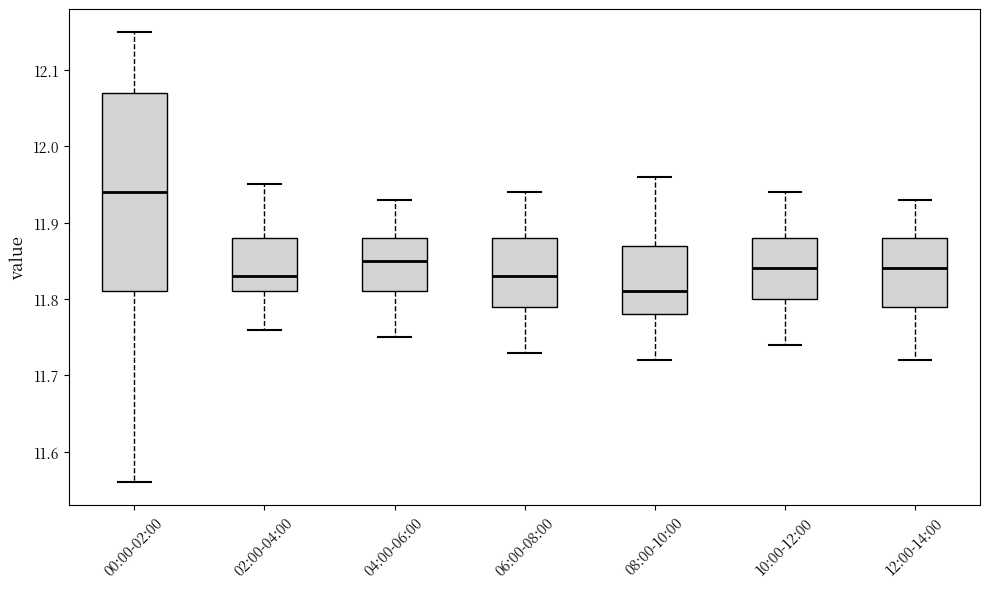

Reading left to right, read every box against the y-axis: the position of its median line, the range the box covers, and the ends of its whiskers. The values are not printed on the chart, so give them approximately, as read against the axis.

00:00-02:00: median 11.94, box 11.81 to 12.07, whiskers 11.56 to 12.15
02:00-04:00: median 11.83, box 11.81 to 11.88, whiskers 11.76 to 11.95
04:00-06:00: median 11.85, box 11.81 to 11.88, whiskers 11.75 to 11.93
06:00-08:00: median 11.83, box 11.79 to 11.88, whiskers 11.73 to 11.94
08:00-10:00: median 11.81, box 11.78 to 11.87, whiskers 11.72 to 11.96
10:00-12:00: median 11.84, box 11.80 to 11.88, whiskers 11.74 to 11.94
12:00-14:00: median 11.84, box 11.79 to 11.88, whiskers 11.72 to 11.93